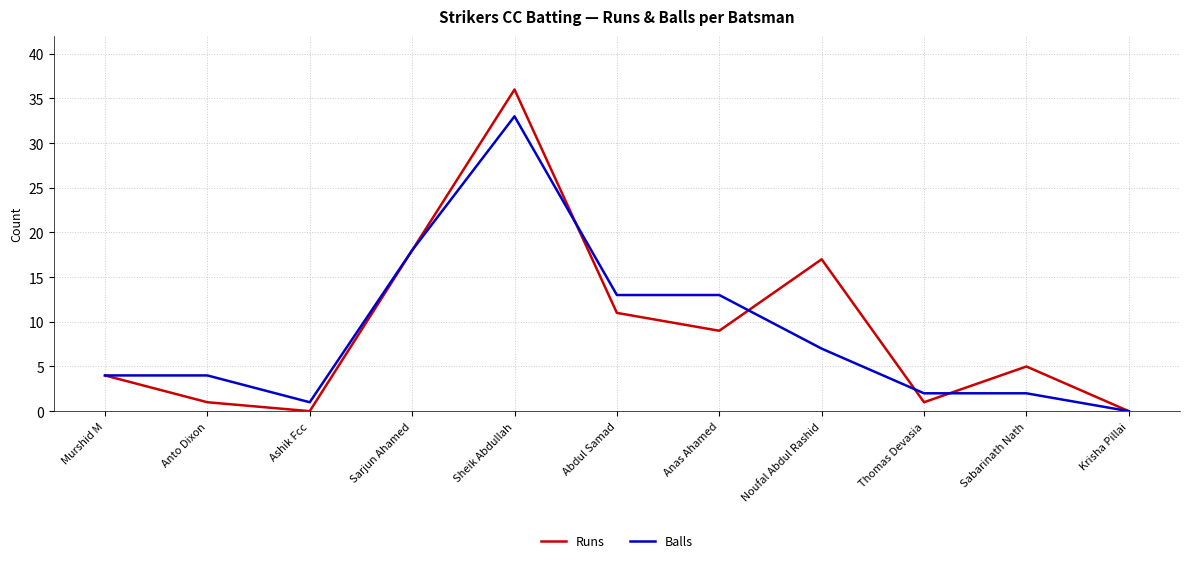

In Runs, how many points are lower than both neighbors (excluding endpoints)?

3